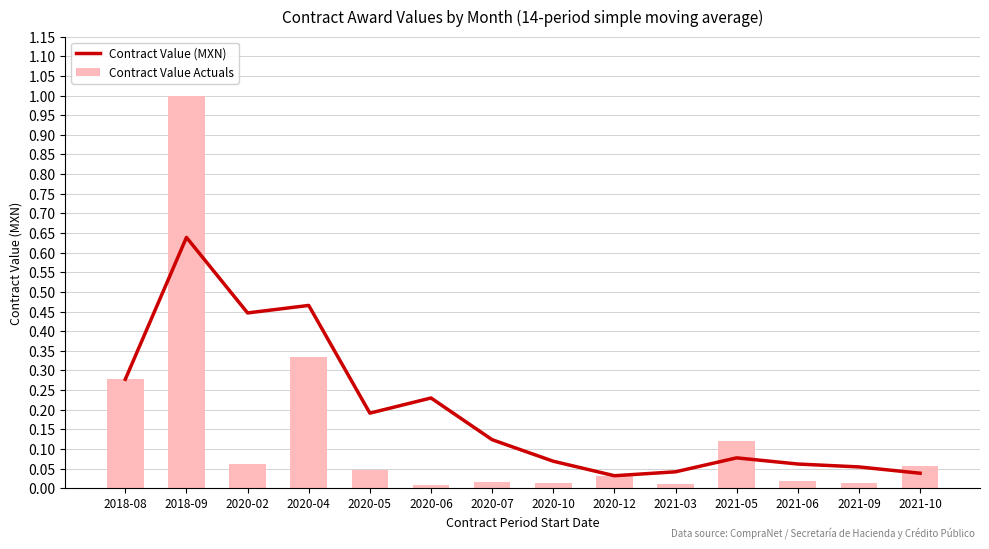

Reading left to right, transcribe all the data shown in this chart.

Contract Value (MXN): 2018-08=0.3	2018-09=0.6	2020-02=0.4	2020-04=0.5	2020-05=0.2	2020-06=0.2	2020-07=0.1	2020-10=0.1	2020-12=0.0	2021-03=0.0	2021-05=0.1	2021-06=0.1	2021-09=0.1	2021-10=0.0
Contract Value Actuals: 2018-08=0.3	2018-09=1.0	2020-02=0.1	2020-04=0.3	2020-05=0.0	2020-06=0.0	2020-07=0.0	2020-10=0.0	2020-12=0.0	2021-03=0.0	2021-05=0.1	2021-06=0.0	2021-09=0.0	2021-10=0.1